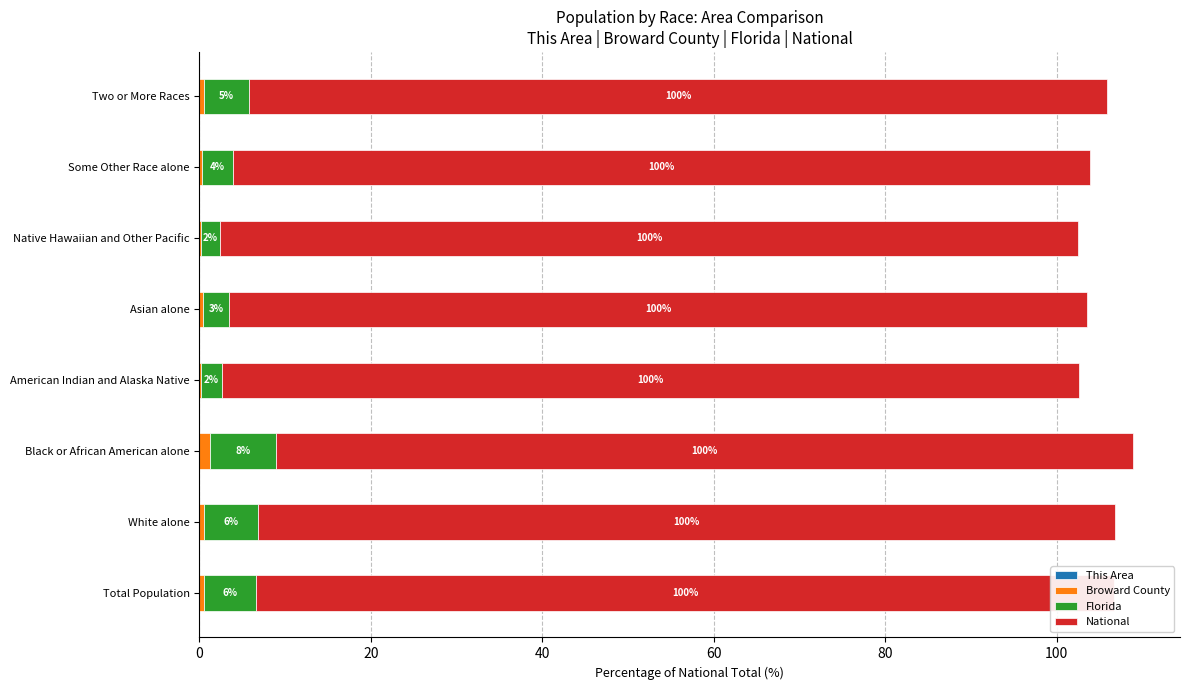

True or false: This Area has a value of 0.0 at Black or African American alone.

True